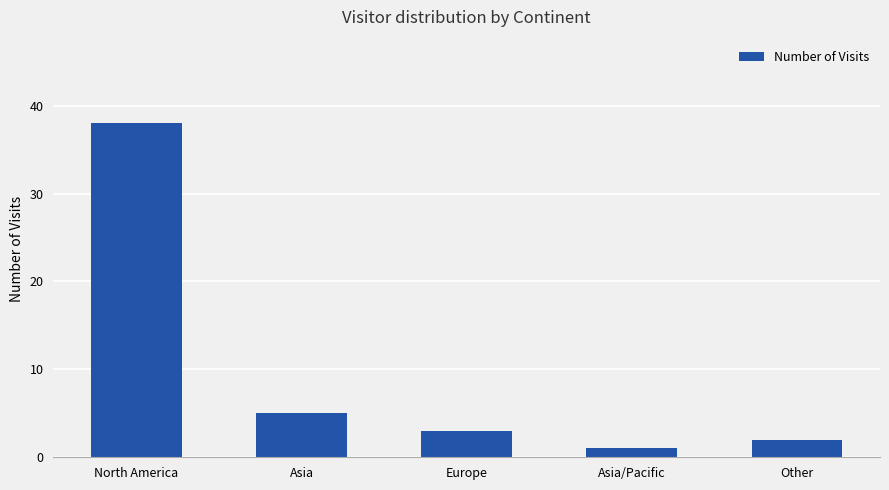

The value at Asia is 7. True or false?

False